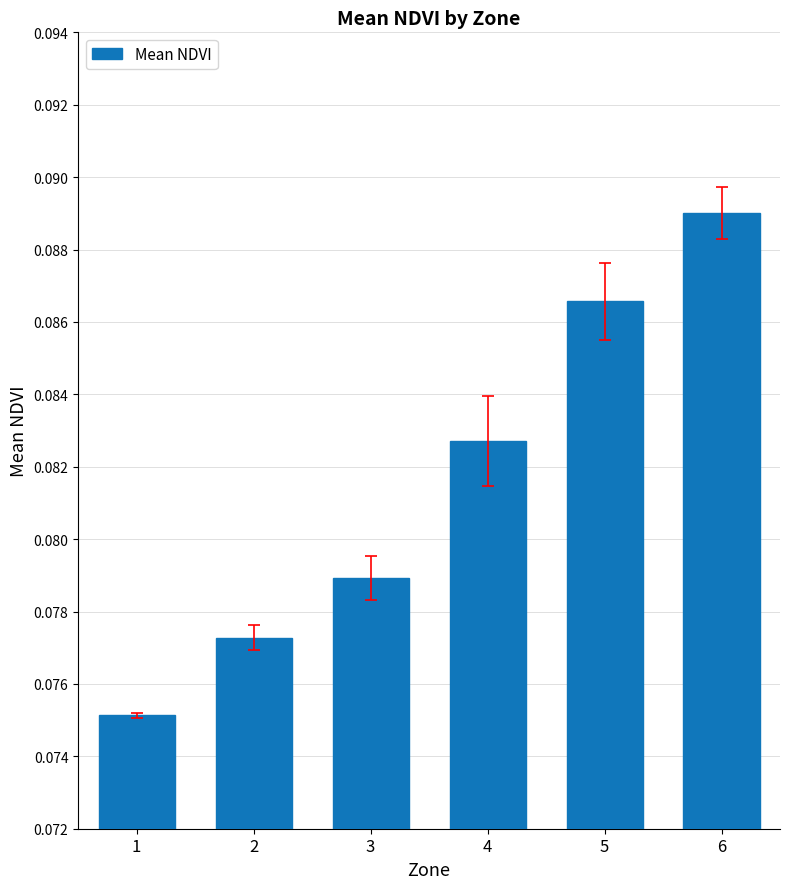

Which has a higher value, 1 or 4?

4